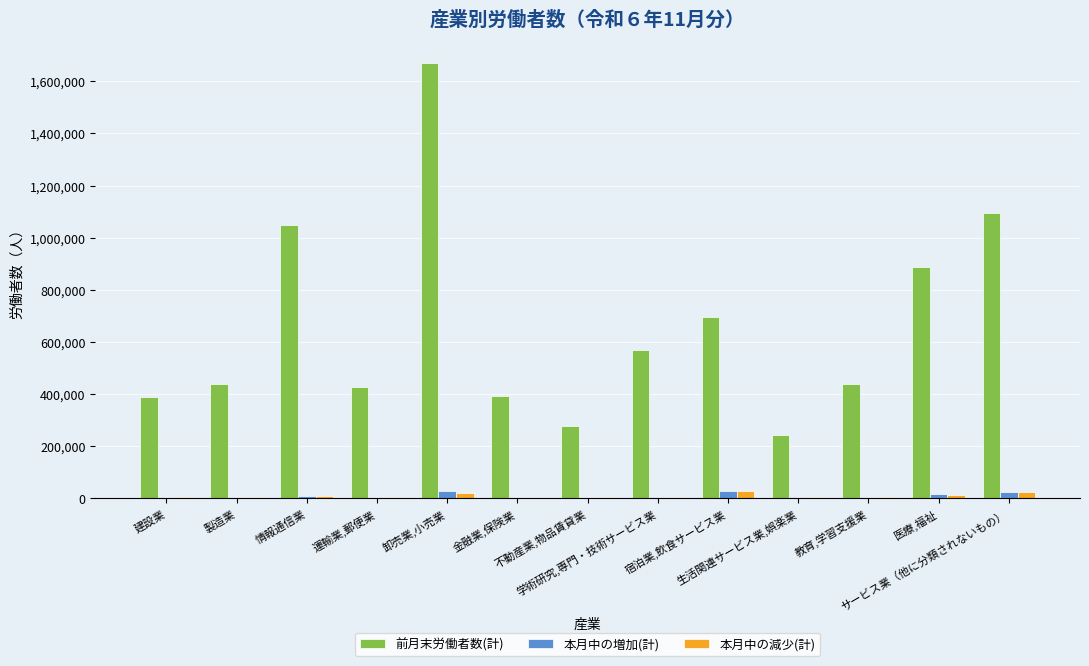

What value does the 前月末労働者数(計) series have at 医療,福祉, to the nearest 100?

889200